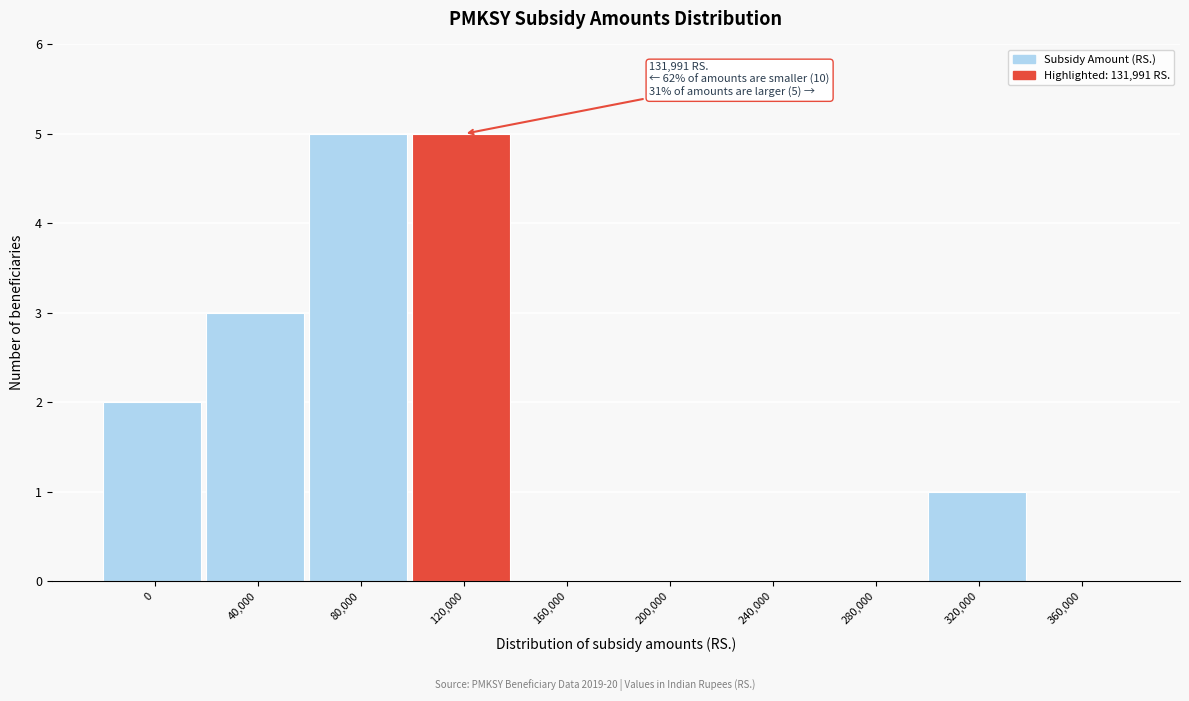

Reading left to right, extract all data points from this chart.

0=2	40,000=3	80,000=5	120,000=5	160,000=0	200,000=0	240,000=0	280,000=0	320,000=1	360,000=0